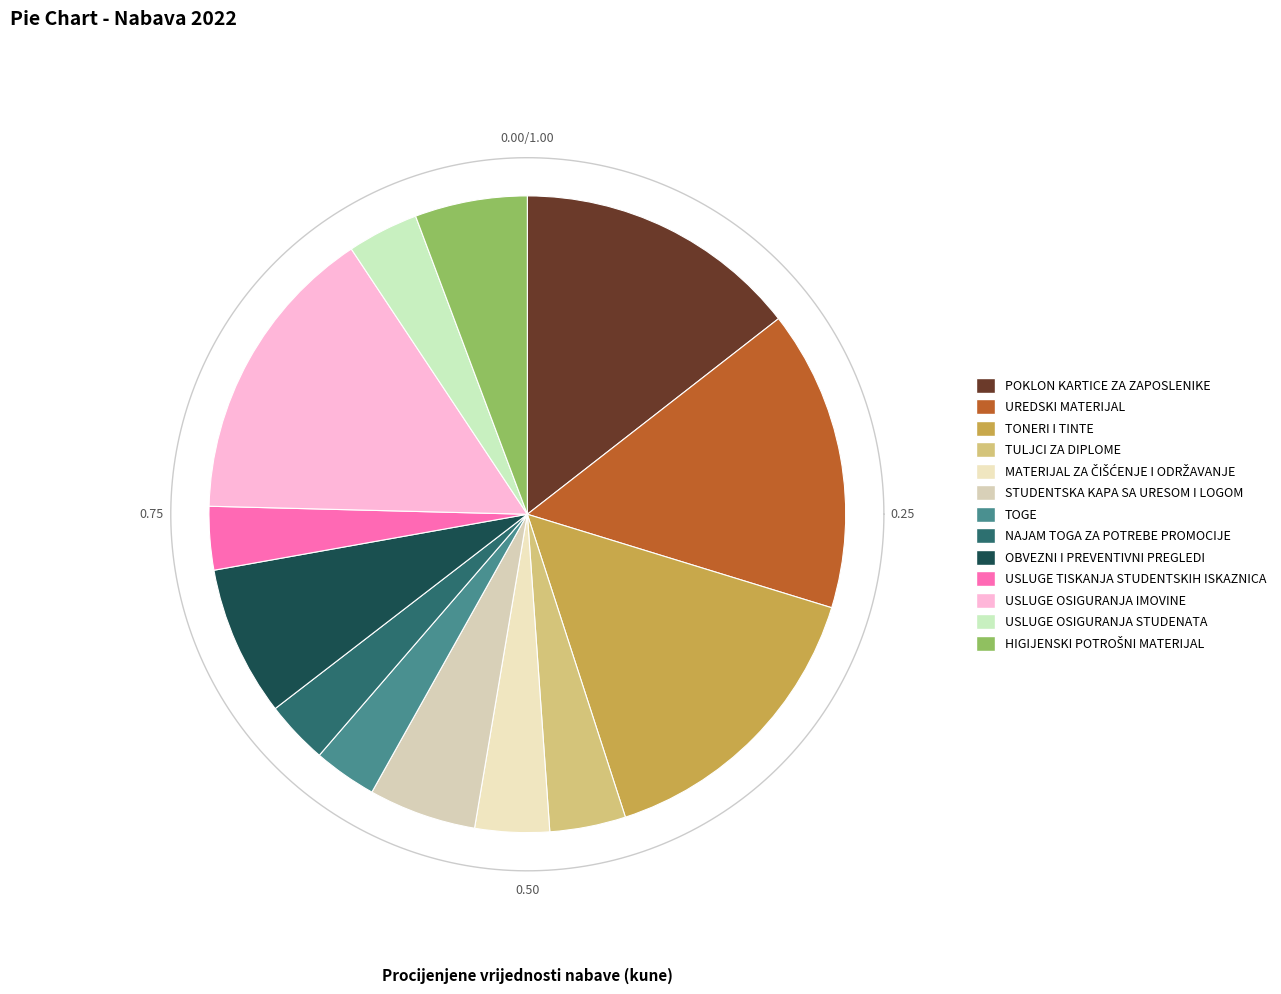

What percentage is the MATERIJAL ZA ČIŠĆENJE I ODRŽAVANJE slice, to the nearest percent?

4%